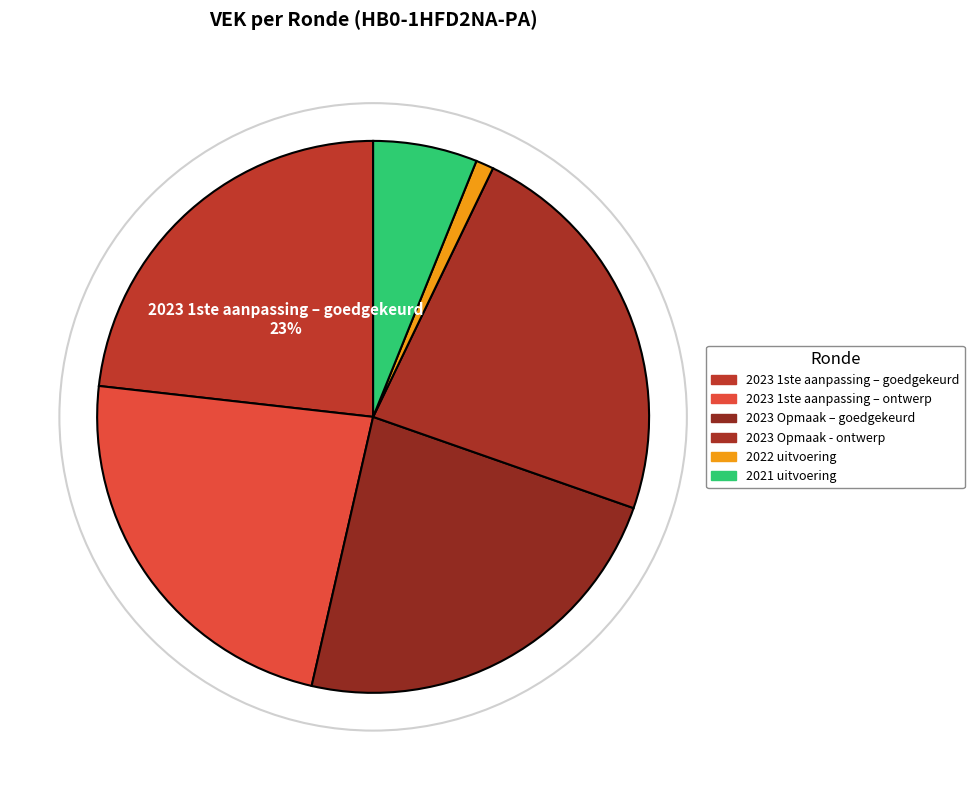

How many slices are in this pie chart?

6